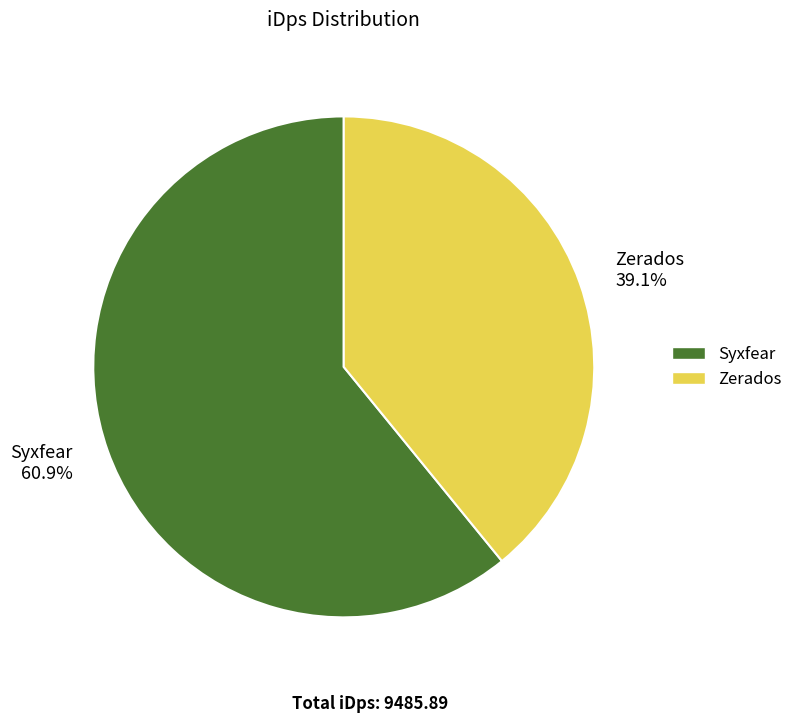

To the nearest percent, what is the combined percentage of Zerados and Syxfear?

100%